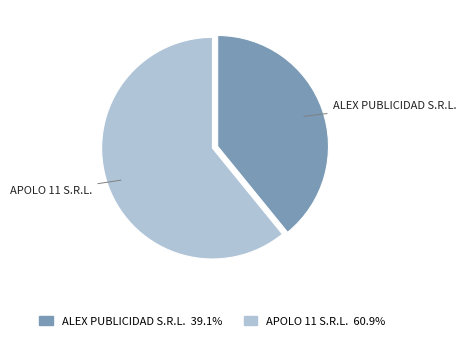

Which slice is the smallest?

ALEX PUBLICIDAD S.R.L.